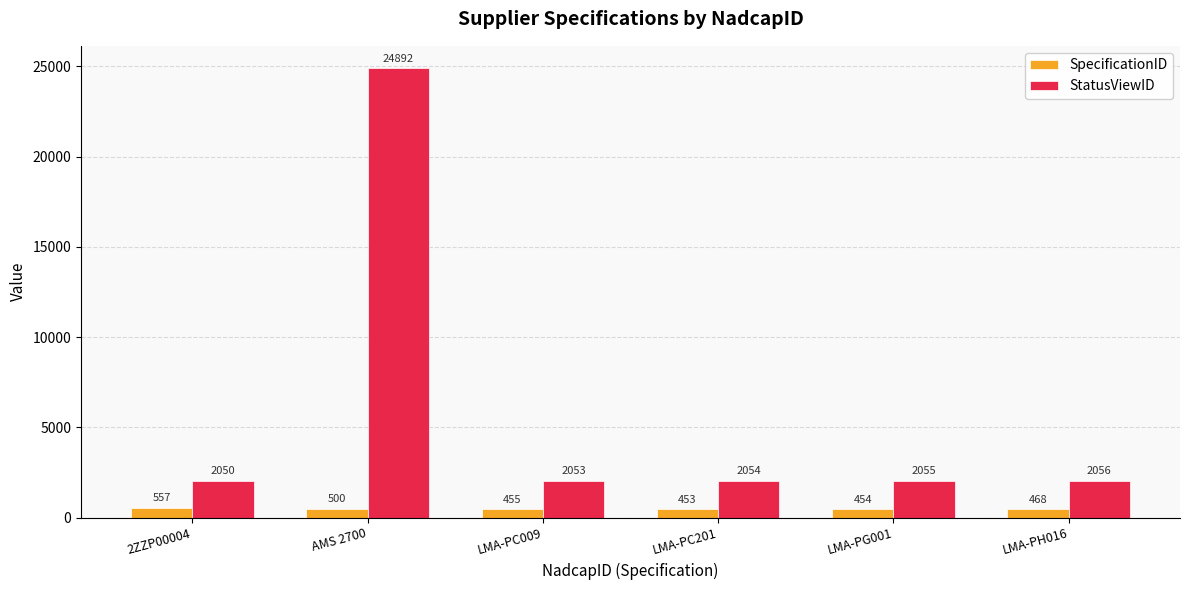

Which series has the widest spread of values?

StatusViewID